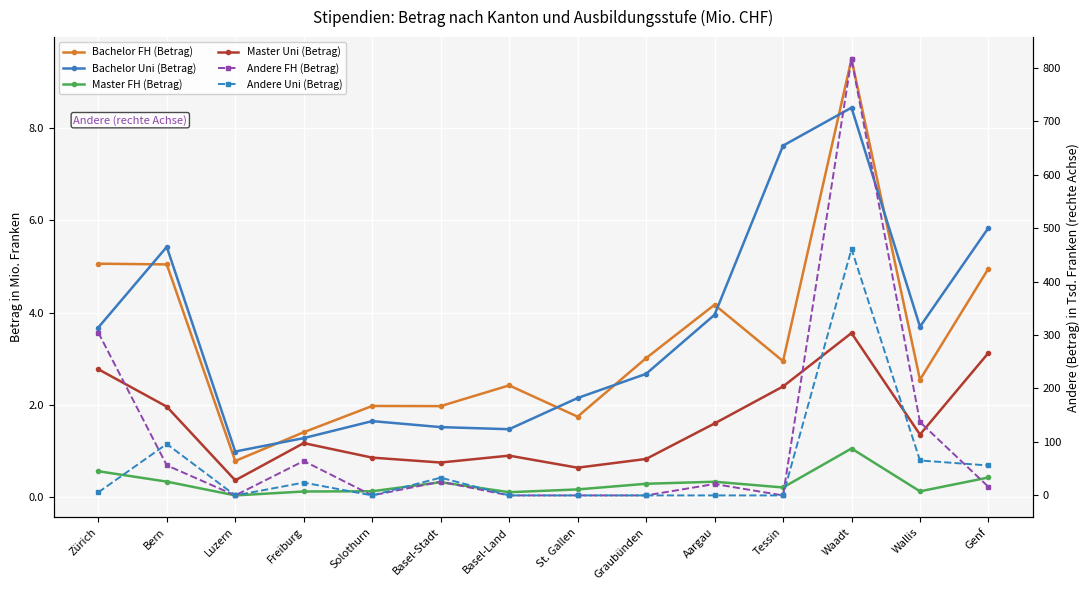

How many lines are shown in the chart?

6